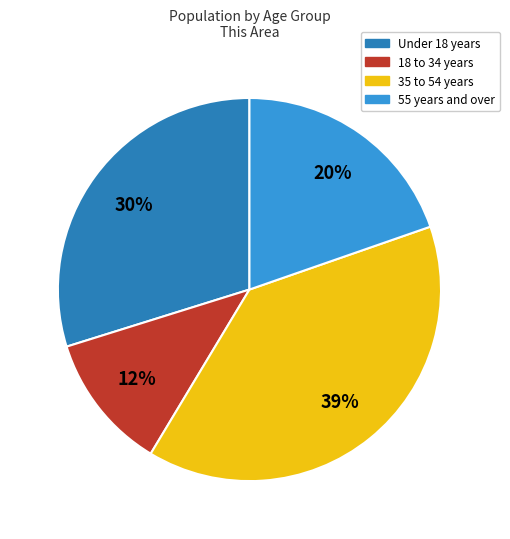

To the nearest percent, what is the difference between the largest and smallest slice percentages?

27%